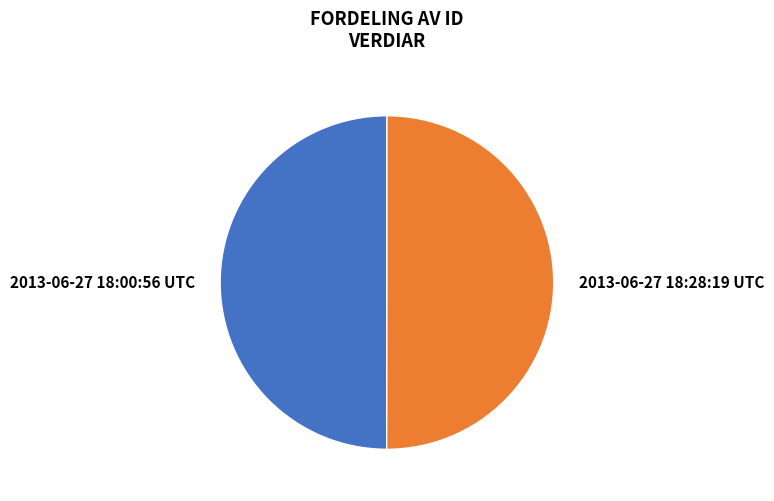

Do 2013-06-27 18:00:56 UTC and 2013-06-27 18:28:19 UTC together represent more than half of the pie?

Yes